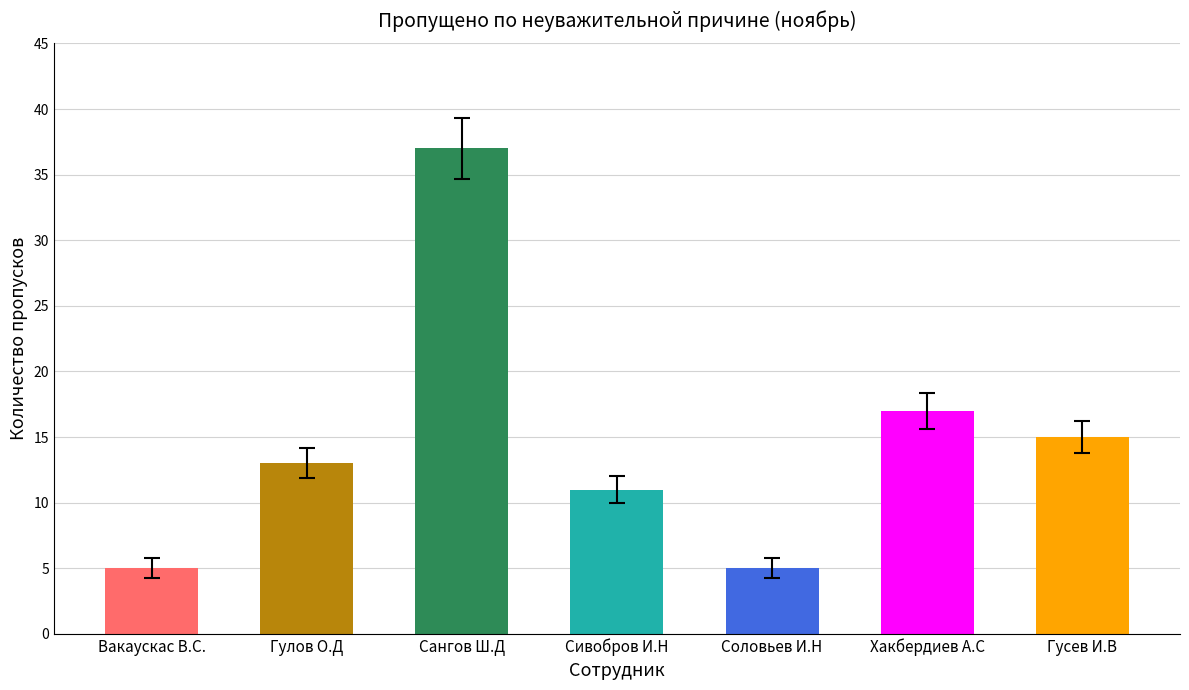

What is the ratio of the value at Гулов О.Д to the value at Гусев И.В?

0.9